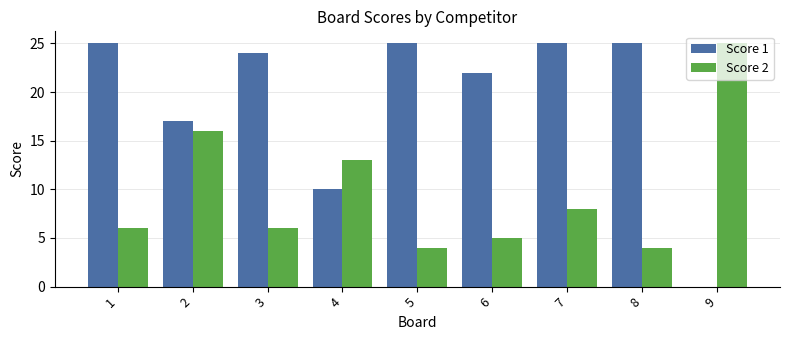

At which label does Score 1 first exceed 24?

1